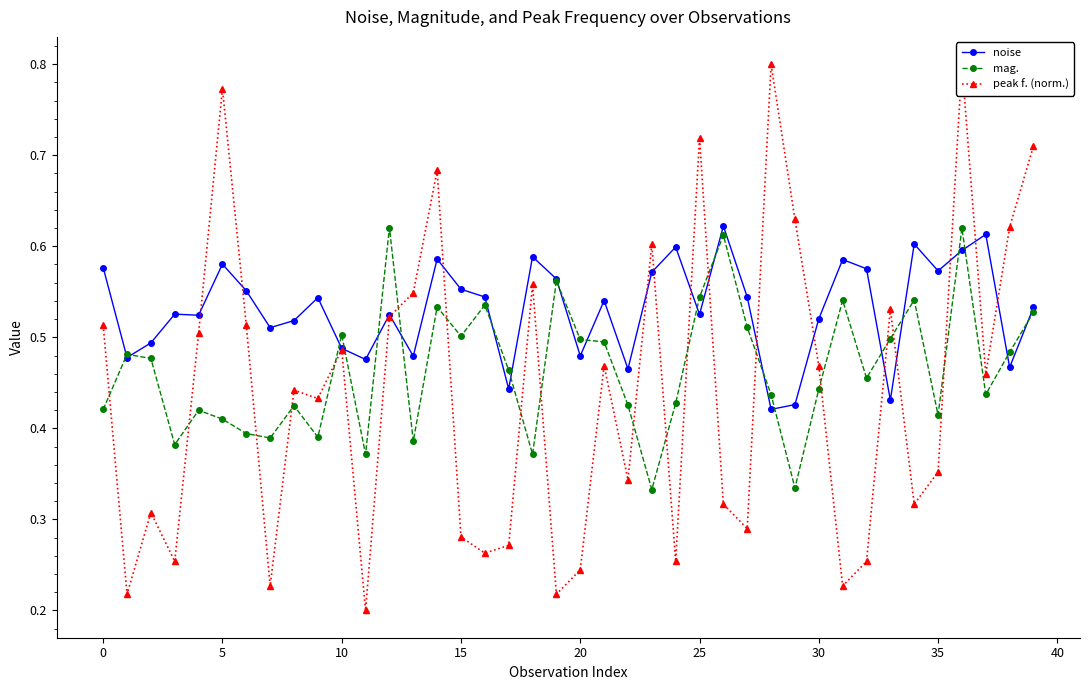

True or false: peak f. (norm.) has a value of 0.3 at 15.

True